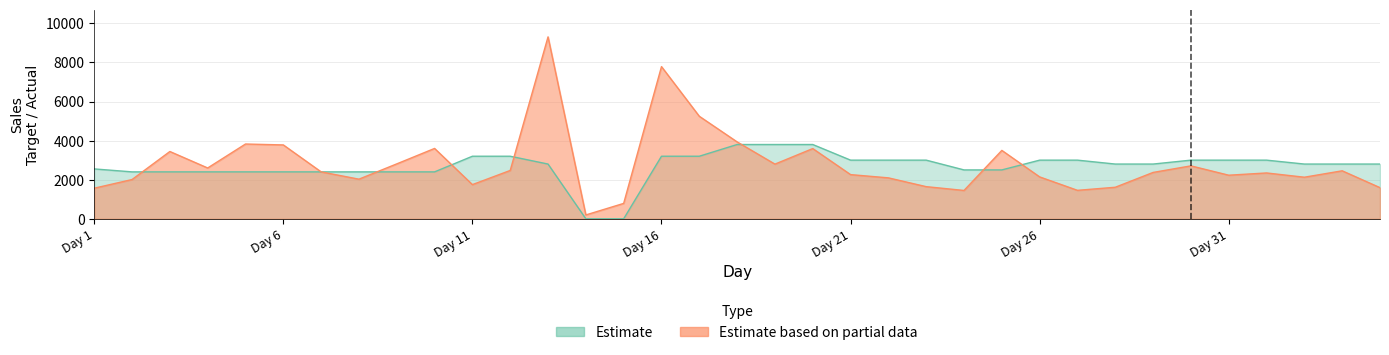

Rank the series by their average value, from lowest to highest.

Estimate, Estimate based on partial data